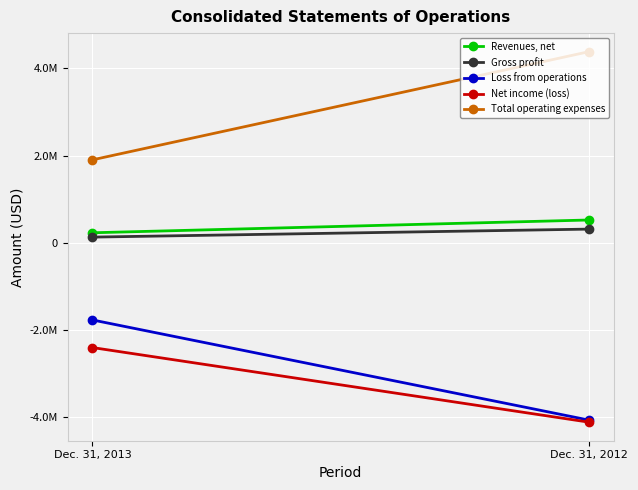

Is it true that Gross profit equals 311596 at Dec. 31, 2012?

True